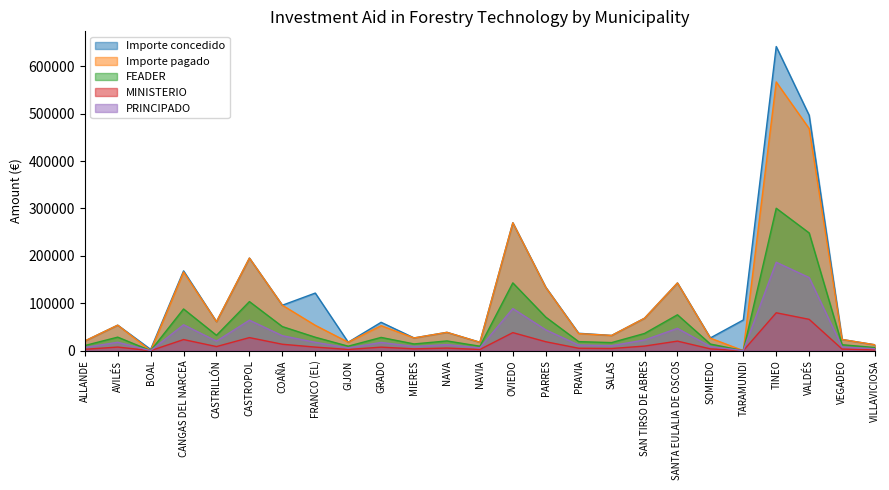

Which series changed the most between SANTA EULALIA DE OSCOS and VILLAVICIOSA?

Importe pagado